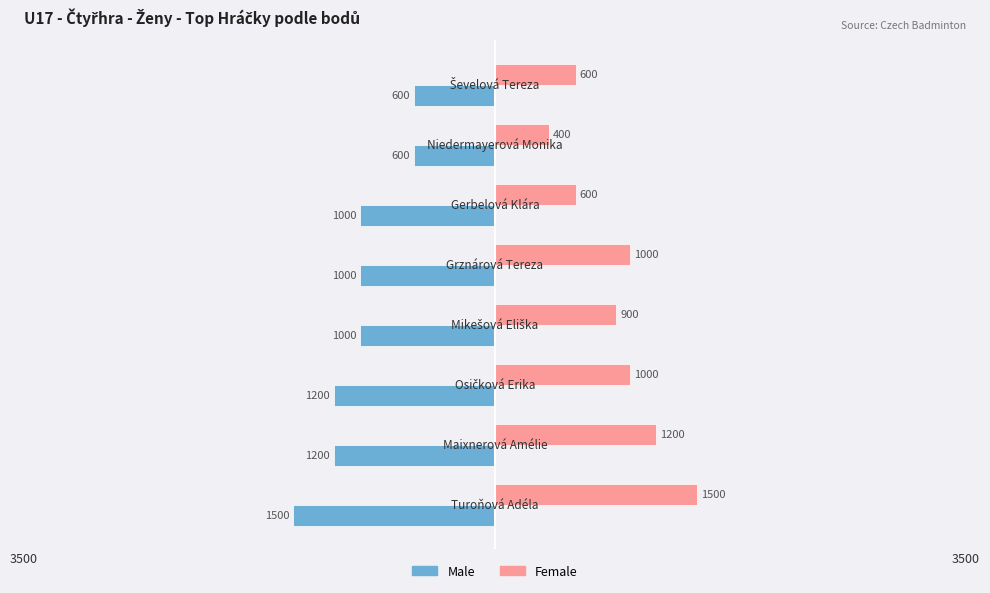

What is the sum of all Male values?

-8100